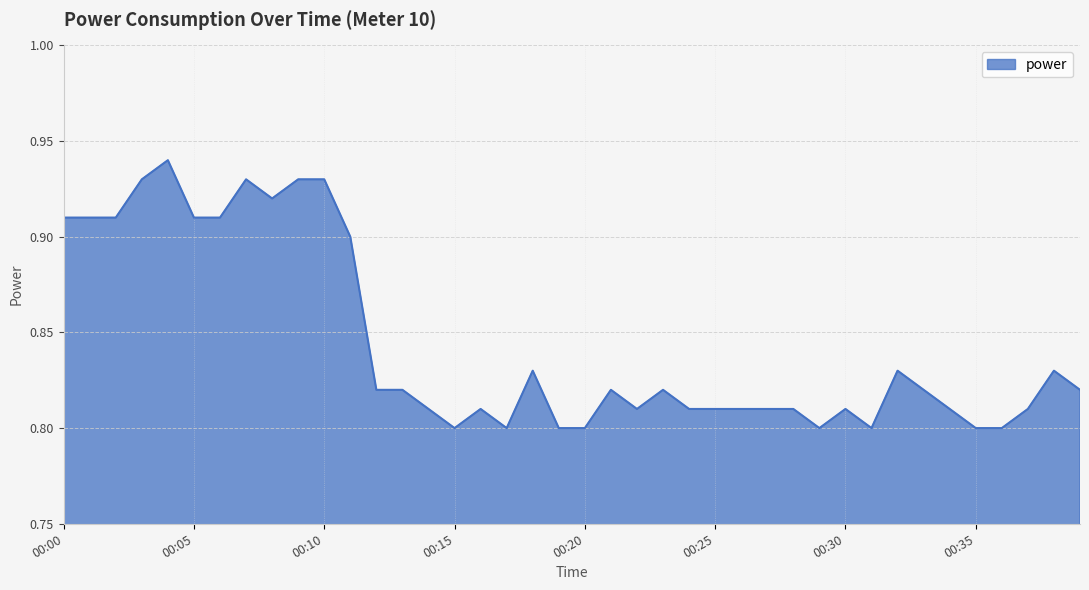

How many lines are shown in the chart?

1